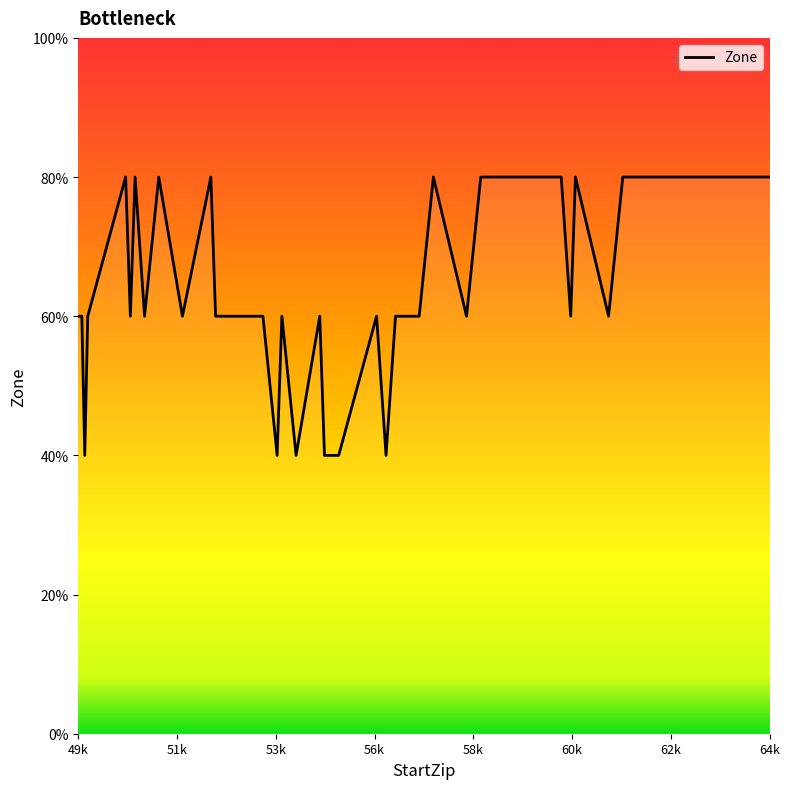

Count the values in the range 3 to 4.

34